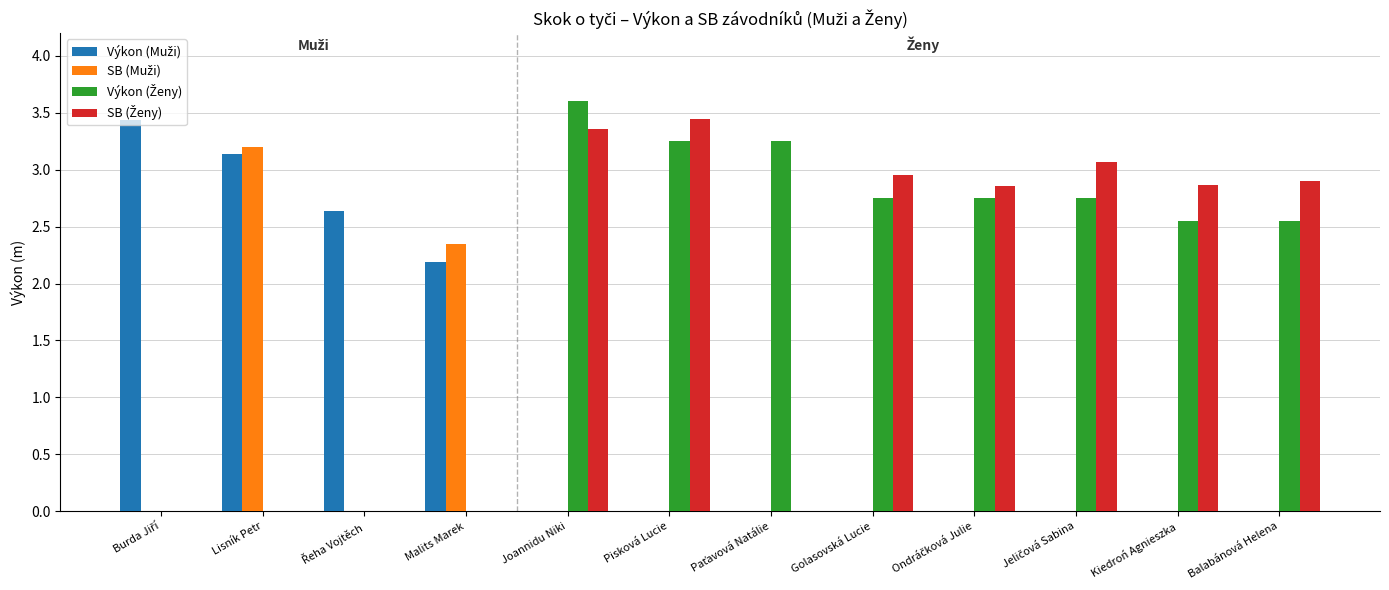

Which label corresponds to the largest value in the chart?

Joannidu Niki